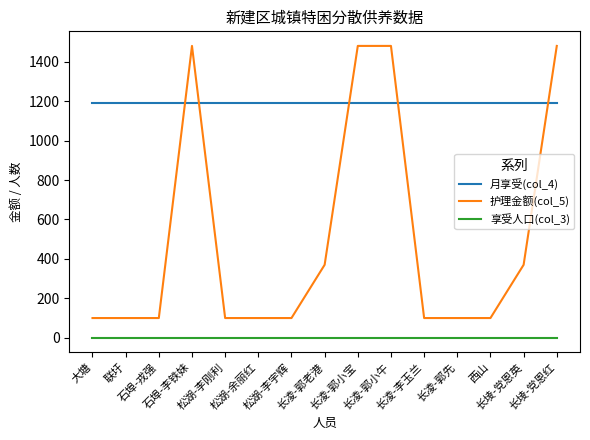

What is the difference between the highest and lowest values at 长凌-郭老港?

1189